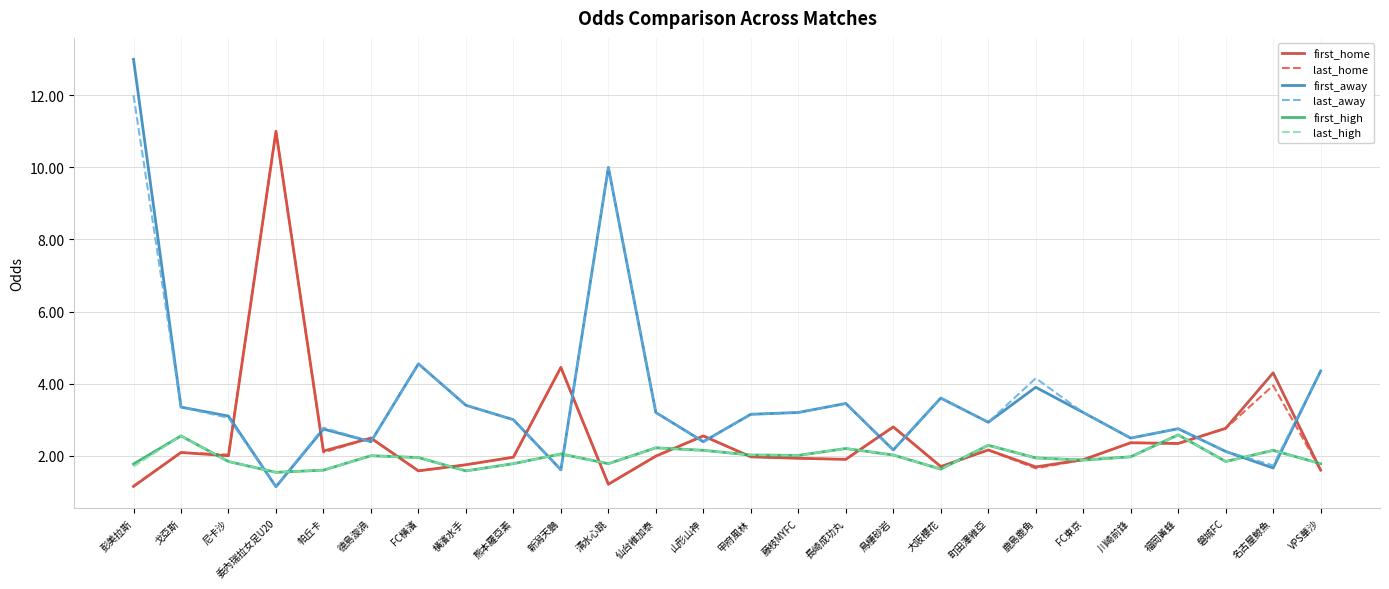

The value of last_away at 山形山神 is 3.7. True or false?

False